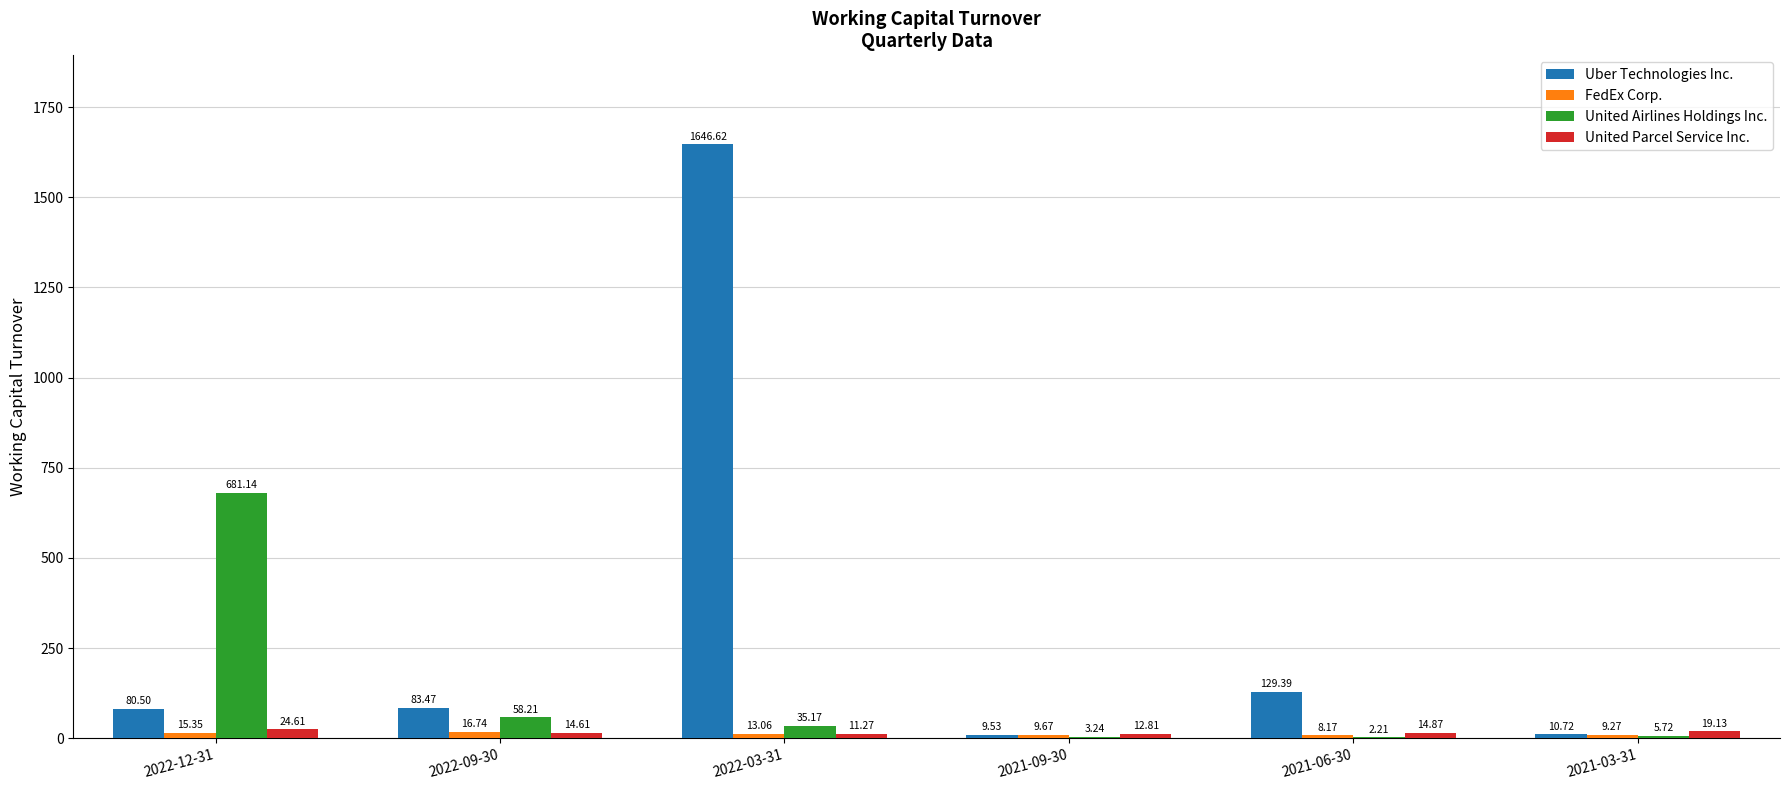

What is the maximum value shown in the chart?

1646.6